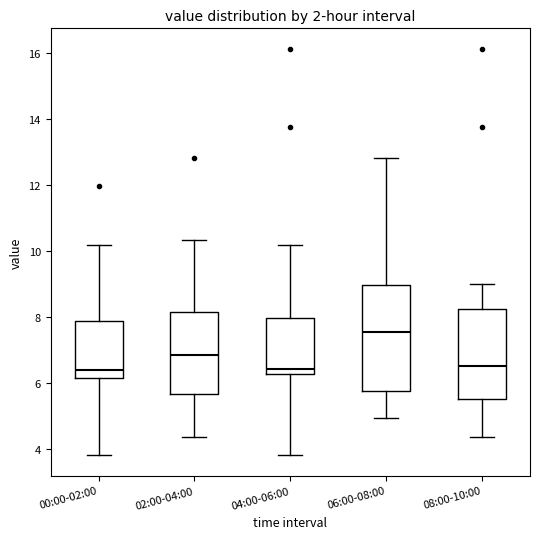

Reading left to right, transcribe this box plot: for each box, give where its median line is, the range the box spans, and where its two whiskers end, as read against the y-axis. The values are not printed on the chart, so give them approximately, as read against the axis.

00:00-02:00: median 6.4, box 6.2 to 7.8, whiskers 3.8 to 10.2
02:00-04:00: median 6.8, box 5.6 to 8.2, whiskers 4.4 to 10.4
04:00-06:00: median 6.4, box 6.2 to 8.0, whiskers 3.8 to 10.2
06:00-08:00: median 7.6, box 5.8 to 9.0, whiskers 5.0 to 12.8
08:00-10:00: median 6.6, box 5.6 to 8.2, whiskers 4.4 to 9.0